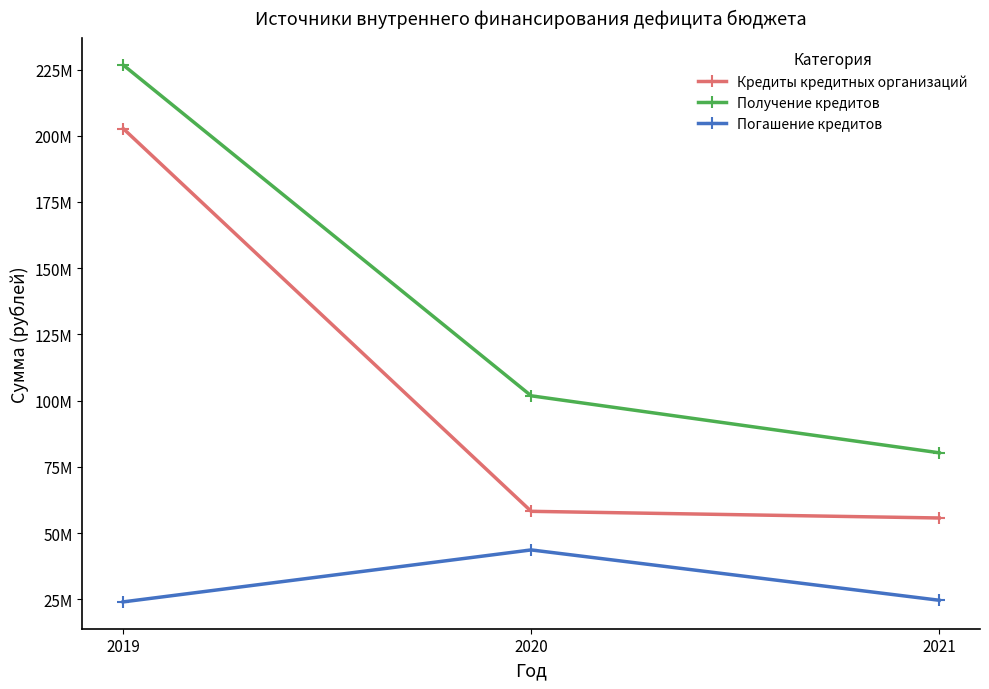

Is this an area chart (filled region under the line)?

No